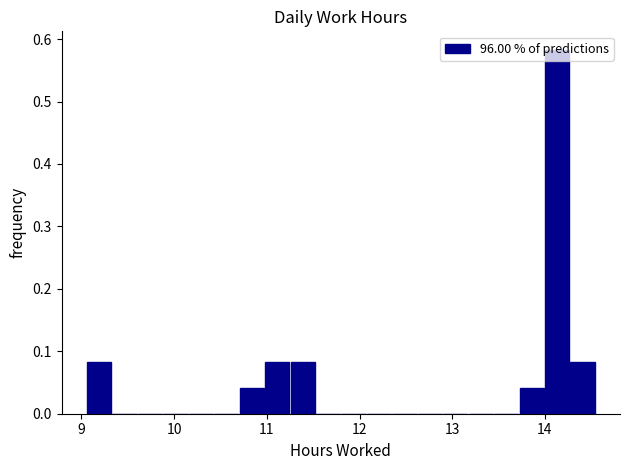

Read against the x-axis, roughly where is the centre of the tallest bar?

14.1